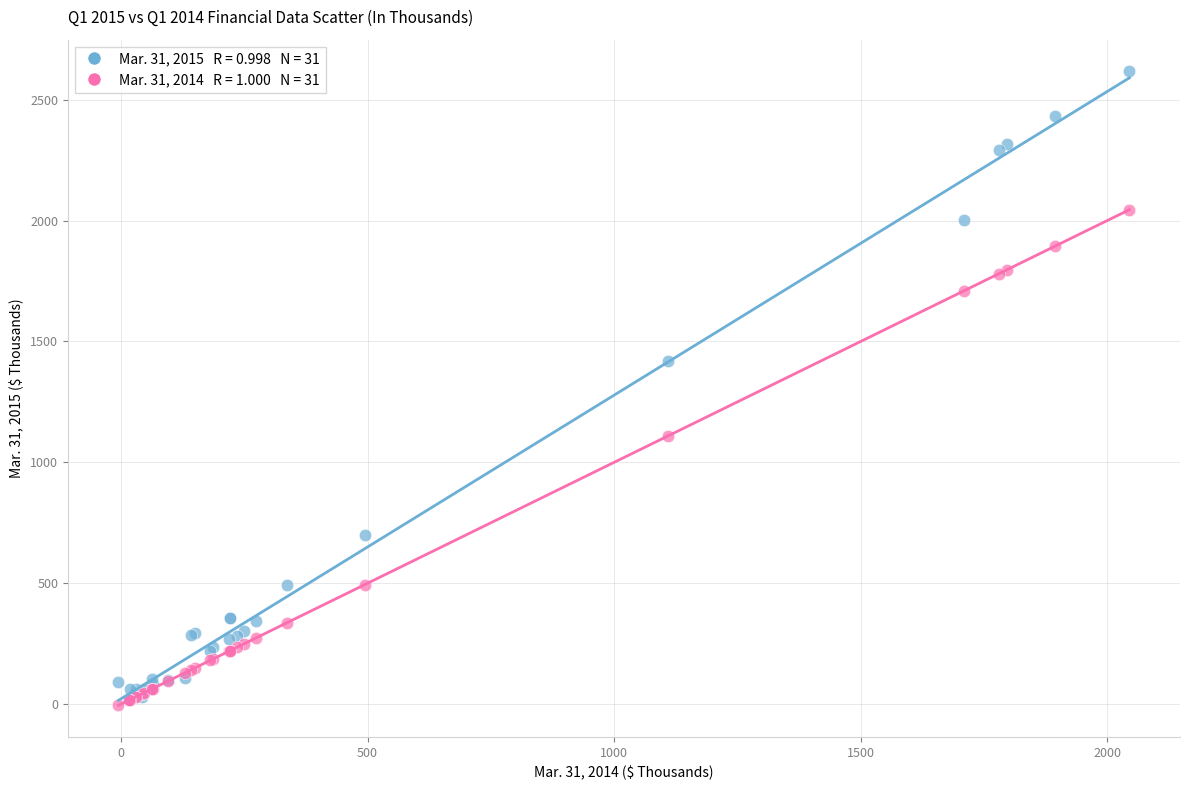

Across all series, what Y value is closest to 1306?

1419